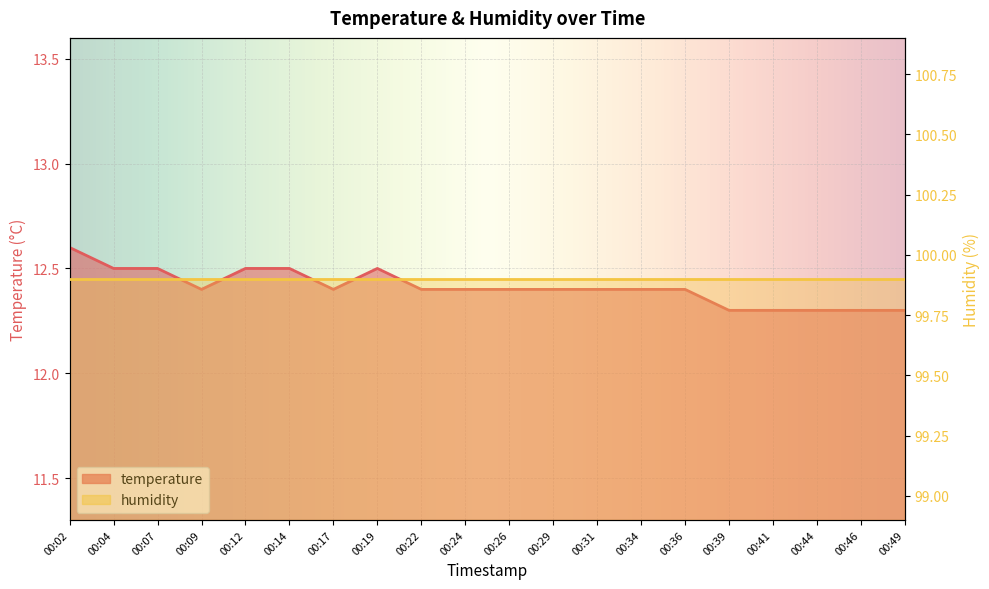

Rank the categories by value from lowest to highest.

00:39, 00:41, 00:44, 00:46, 00:49, 00:09, 00:17, 00:22, 00:24, 00:26, 00:29, 00:31, 00:34, 00:36, 00:04, 00:07, 00:12, 00:14, 00:19, 00:02